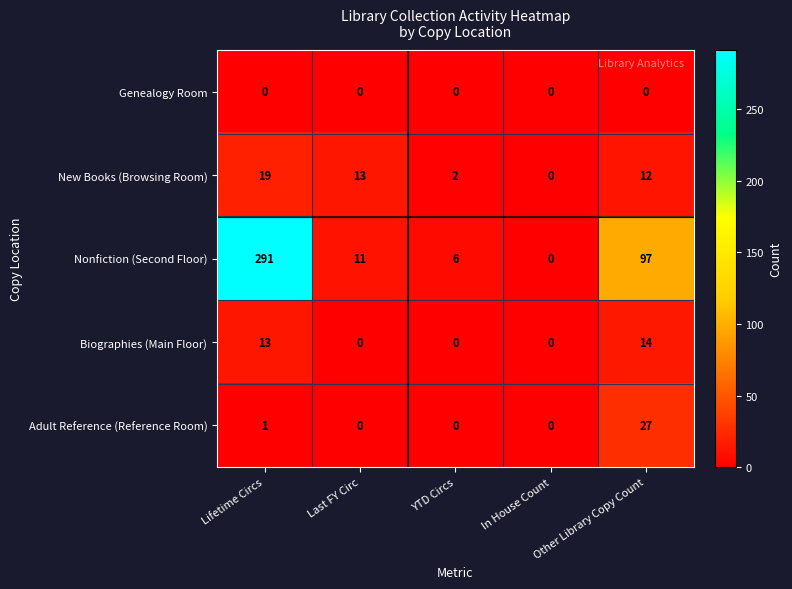

What is the spread (max minus min) of values at Lifetime Circs?

291